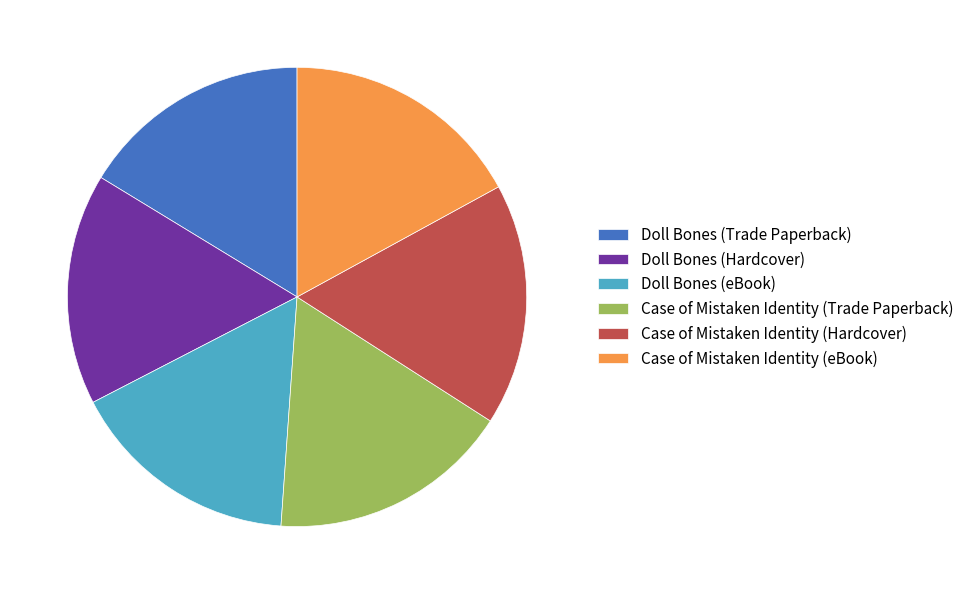

Is it true that Doll Bones (Trade Paperback) is 27% of the pie?

False